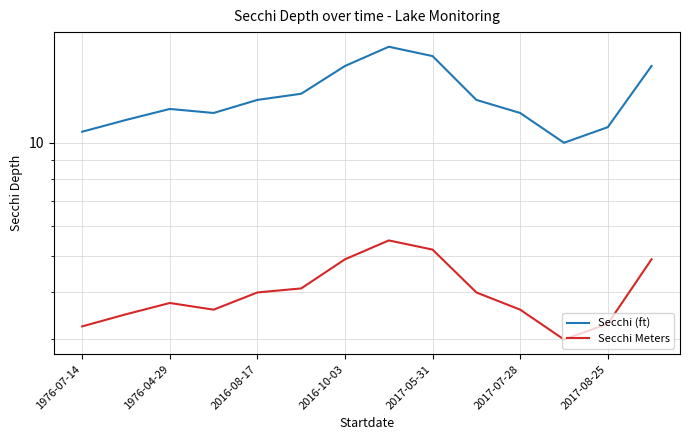

How many distinct data groups are displayed?

2